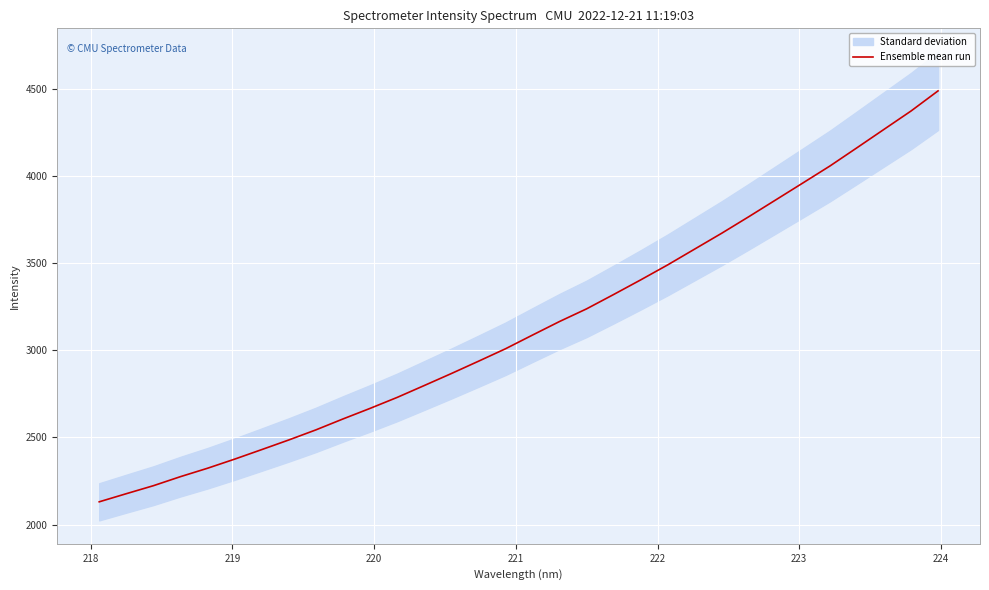

What is the minimum value for Ensemble mean run?

2130.3